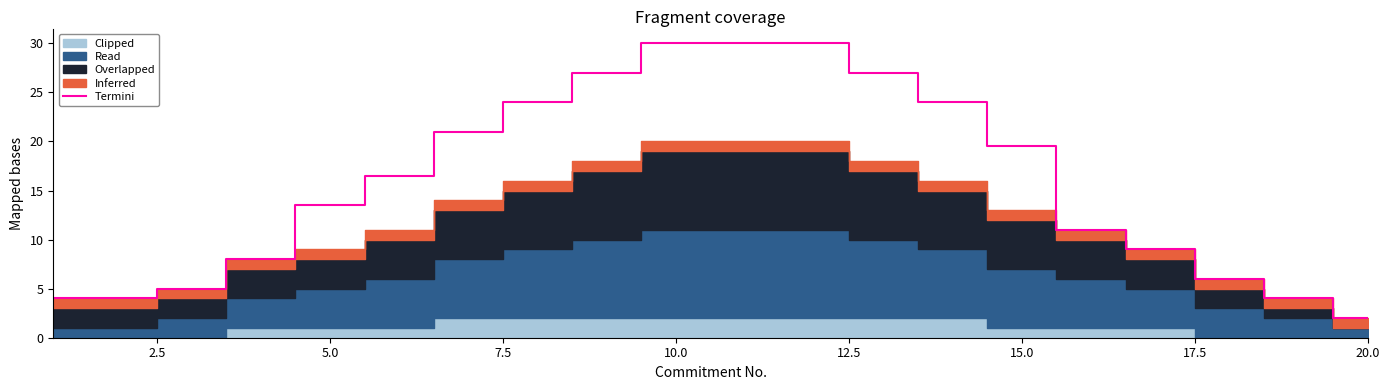

What is the value of the 10th point from the left?

30.0